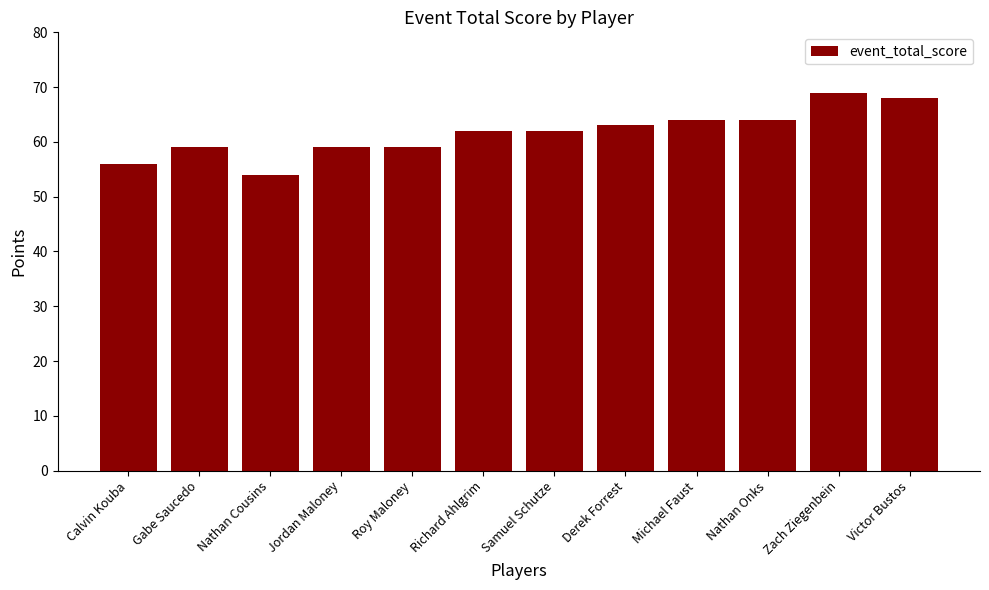

What is the approximate value at Jordan Maloney, to the nearest 10?

60